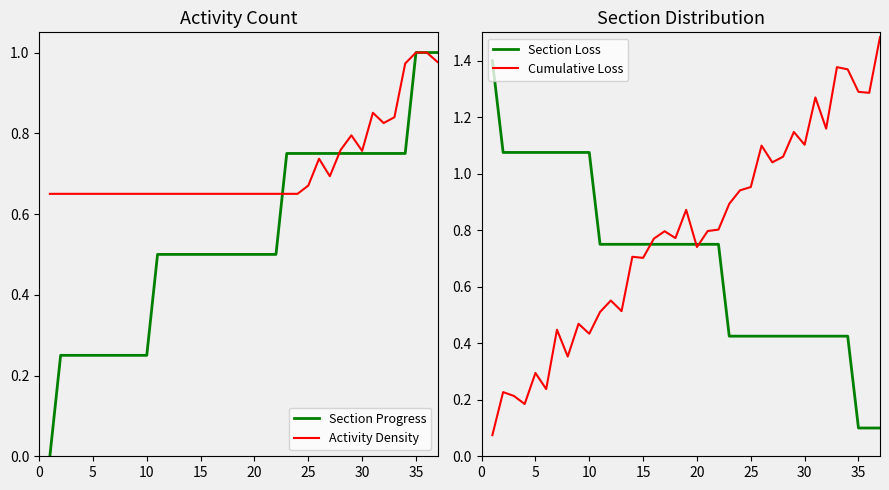

Is the value of Cumulative Loss at 5 greater than the value of Section Loss at 25?

No